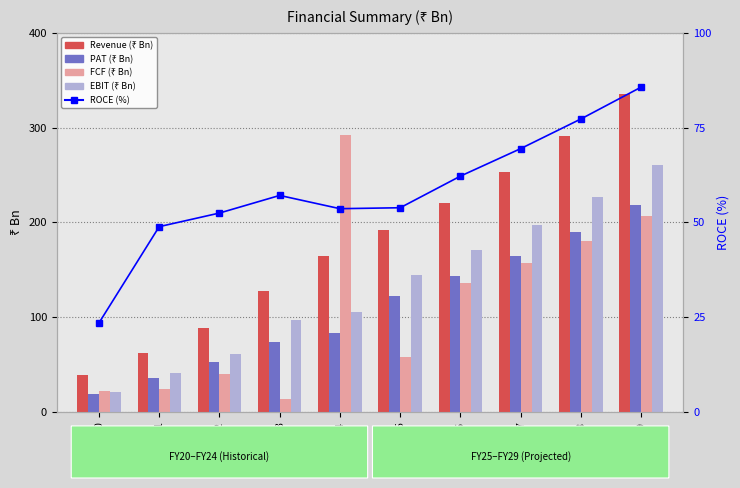

At how many categories does at least one series exceed 66?

8